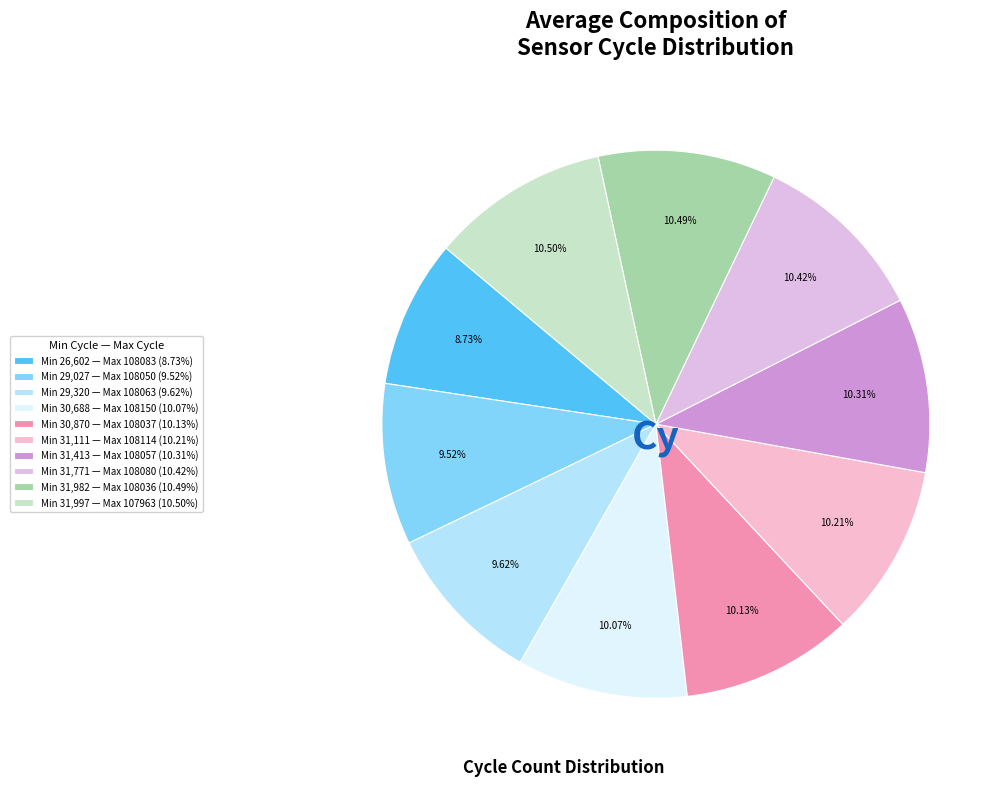

How many segments does this pie chart have?

10